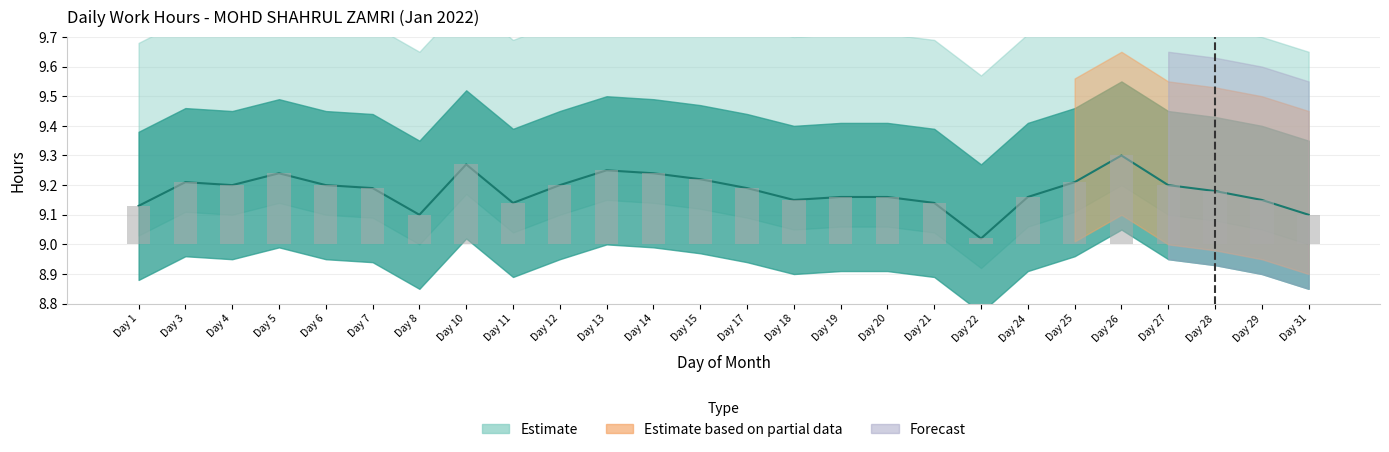

True or false: the data shows 9.2 at Day 20.

True